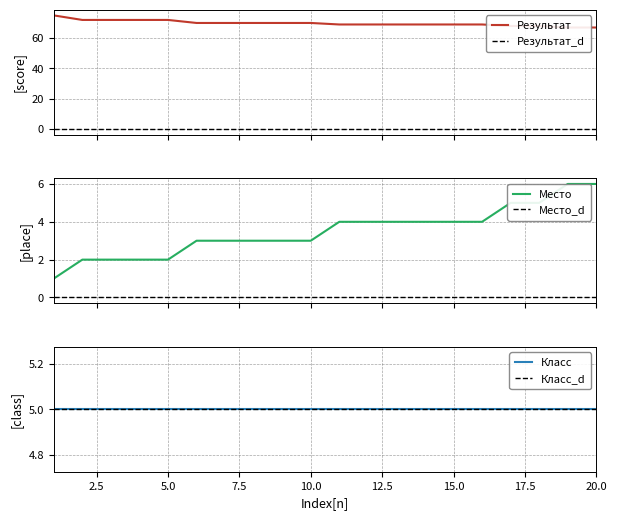

Is the value of Место at 19 greater than the value of Результат at 10?

No